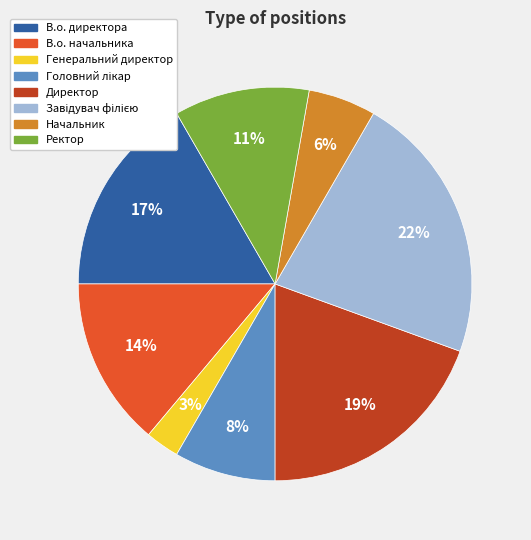

To the nearest percent, what is the average slice percentage?

12%